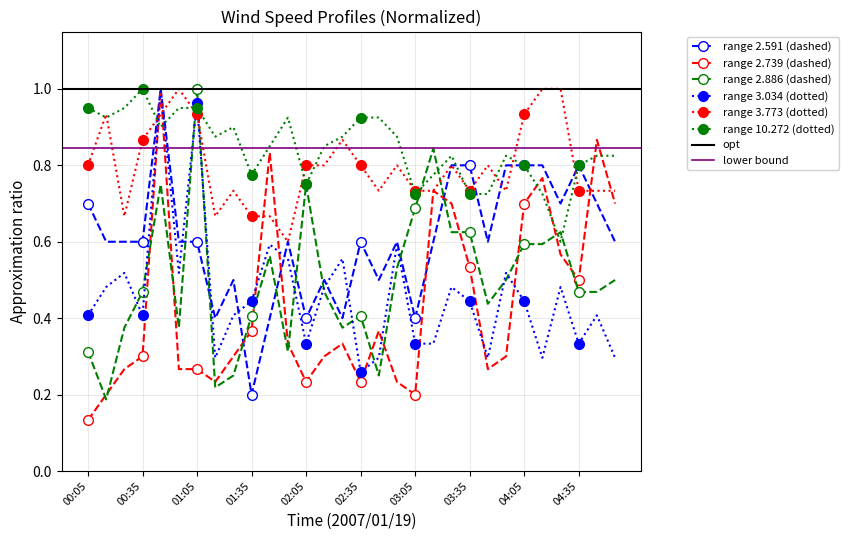

Reading left to right, what are all the values shown in this chart?

2.591: 00:05=0.7	00:15=0.6	00:25=0.6	00:35=0.6	00:45=1.0	00:55=0.6	01:05=0.6	01:15=0.4	01:25=0.5	01:35=0.2	01:45=0.4	01:55=0.6	02:05=0.4	02:15=0.5	02:25=0.4	02:35=0.6	02:45=0.5	02:55=0.6	03:05=0.4	03:15=0.6	03:25=0.8	03:35=0.8	03:45=0.6	03:55=0.8	04:05=0.8	04:15=0.8	04:25=0.7	04:35=0.8	04:45=0.7	04:55=0.6
2.739: 00:05=0.1	00:15=0.2	00:25=0.3	00:35=0.3	00:45=1.0	00:55=0.3	01:05=0.3	01:15=0.2	01:25=0.3	01:35=0.4	01:45=0.8	01:55=0.3	02:05=0.2	02:15=0.3	02:25=0.3	02:35=0.2	02:45=0.4	02:55=0.2	03:05=0.2	03:15=0.7	03:25=0.7	03:35=0.5	03:45=0.3	03:55=0.3	04:05=0.7	04:15=0.8	04:25=0.6	04:35=0.5	04:45=0.9	04:55=0.7
2.886: 00:05=0.3	00:15=0.2	00:25=0.4	00:35=0.5	00:45=0.7	00:55=0.4	01:05=1.0	01:15=0.2	01:25=0.2	01:35=0.4	01:45=0.6	01:55=0.3	02:05=0.7	02:15=0.5	02:25=0.4	02:35=0.4	02:45=0.2	02:55=0.5	03:05=0.7	03:15=0.8	03:25=0.6	03:35=0.6	03:45=0.4	03:55=0.5	04:05=0.6	04:15=0.6	04:25=0.6	04:35=0.5	04:45=0.5	04:55=0.5
10.272: 00:05=0.9	00:15=0.9	00:25=0.9	00:35=1.0	00:45=0.9	00:55=0.9	01:05=0.9	01:15=0.9	01:25=0.9	01:35=0.8	01:45=0.8	01:55=0.9	02:05=0.8	02:15=0.8	02:25=0.9	02:35=0.9	02:45=0.9	02:55=0.9	03:05=0.7	03:15=0.8	03:25=0.8	03:35=0.7	03:45=0.7	03:55=0.8	04:05=0.8	04:15=0.7	04:25=0.6	04:35=0.8	04:45=0.8	04:55=0.8
3.034: 00:05=0.4	00:15=0.5	00:25=0.5	00:35=0.4	00:45=1.0	00:55=0.5	01:05=1.0	01:15=0.3	01:25=0.4	01:35=0.4	01:45=0.6	01:55=0.6	02:05=0.3	02:15=0.5	02:25=0.6	02:35=0.3	02:45=0.3	02:55=0.6	03:05=0.3	03:15=0.3	03:25=0.5	03:35=0.4	03:45=0.3	03:55=0.5	04:05=0.4	04:15=0.3	04:25=0.5	04:35=0.3	04:45=0.4	04:55=0.3
3.773: 00:05=0.8	00:15=0.9	00:25=0.7	00:35=0.9	00:45=0.9	00:55=1.0	01:05=0.9	01:15=0.7	01:25=0.7	01:35=0.7	01:45=0.7	01:55=0.6	02:05=0.8	02:15=0.8	02:25=0.9	02:35=0.8	02:45=0.7	02:55=0.8	03:05=0.7	03:15=0.7	03:25=0.8	03:35=0.7	03:45=0.8	03:55=0.7	04:05=0.9	04:15=1.0	04:25=1.0	04:35=0.7	04:45=0.7	04:55=0.7